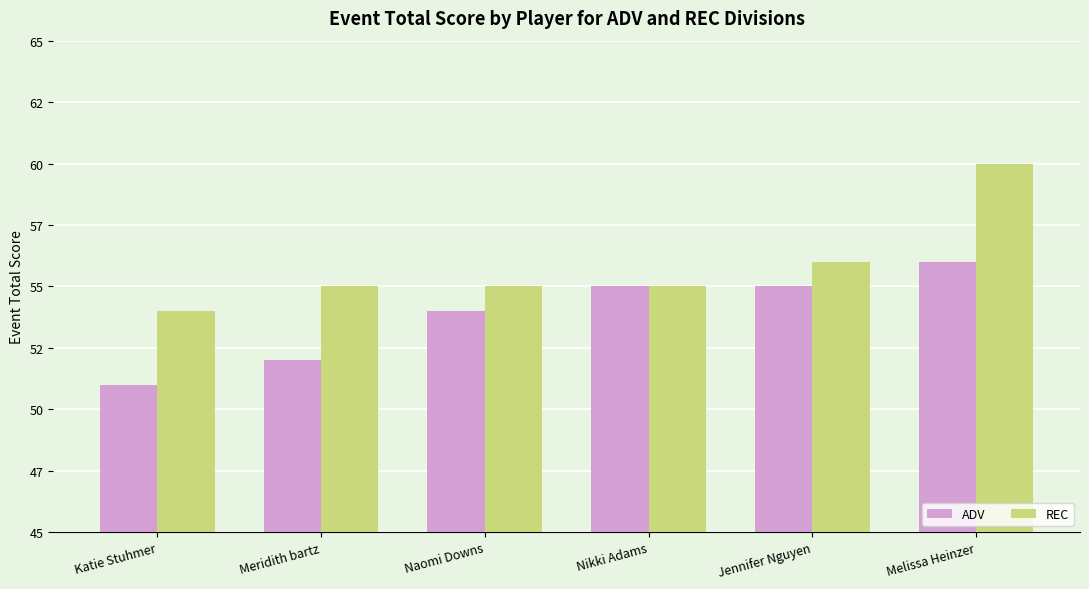

Reading left to right, what are all the values shown in this chart?

ADV: Katie Stuhmer=51	Meridith bartz=52	Naomi Downs=54	Nikki Adams=55	Jennifer Nguyen=55	Melissa Heinzer=56
REC: Katie Stuhmer=54	Meridith bartz=55	Naomi Downs=55	Nikki Adams=55	Jennifer Nguyen=56	Melissa Heinzer=60